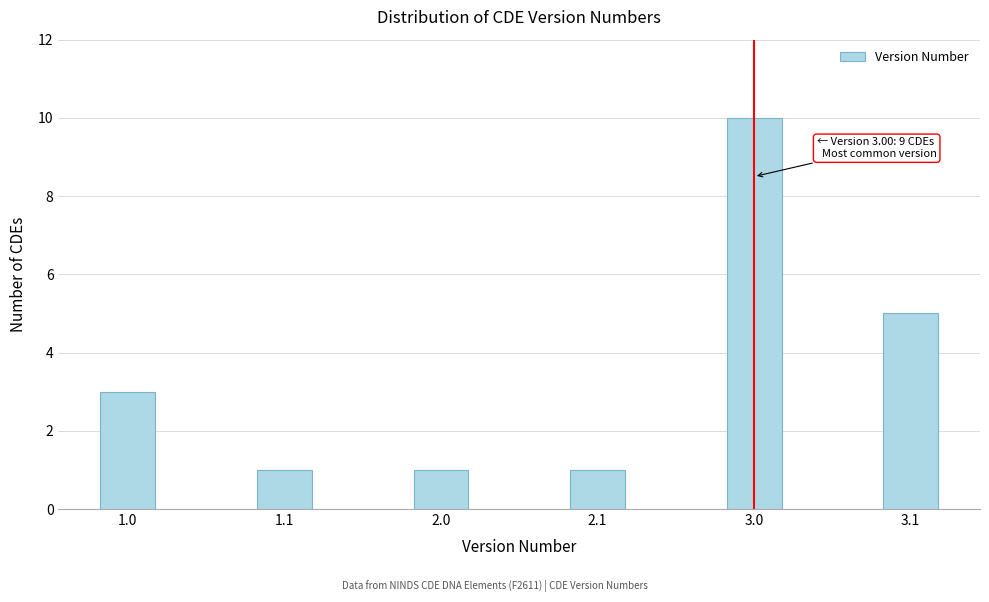

Reading left to right, extract all data points from this chart.

1.0=3	1.1=1	2.0=1	2.1=1	3.0=10	3.1=5